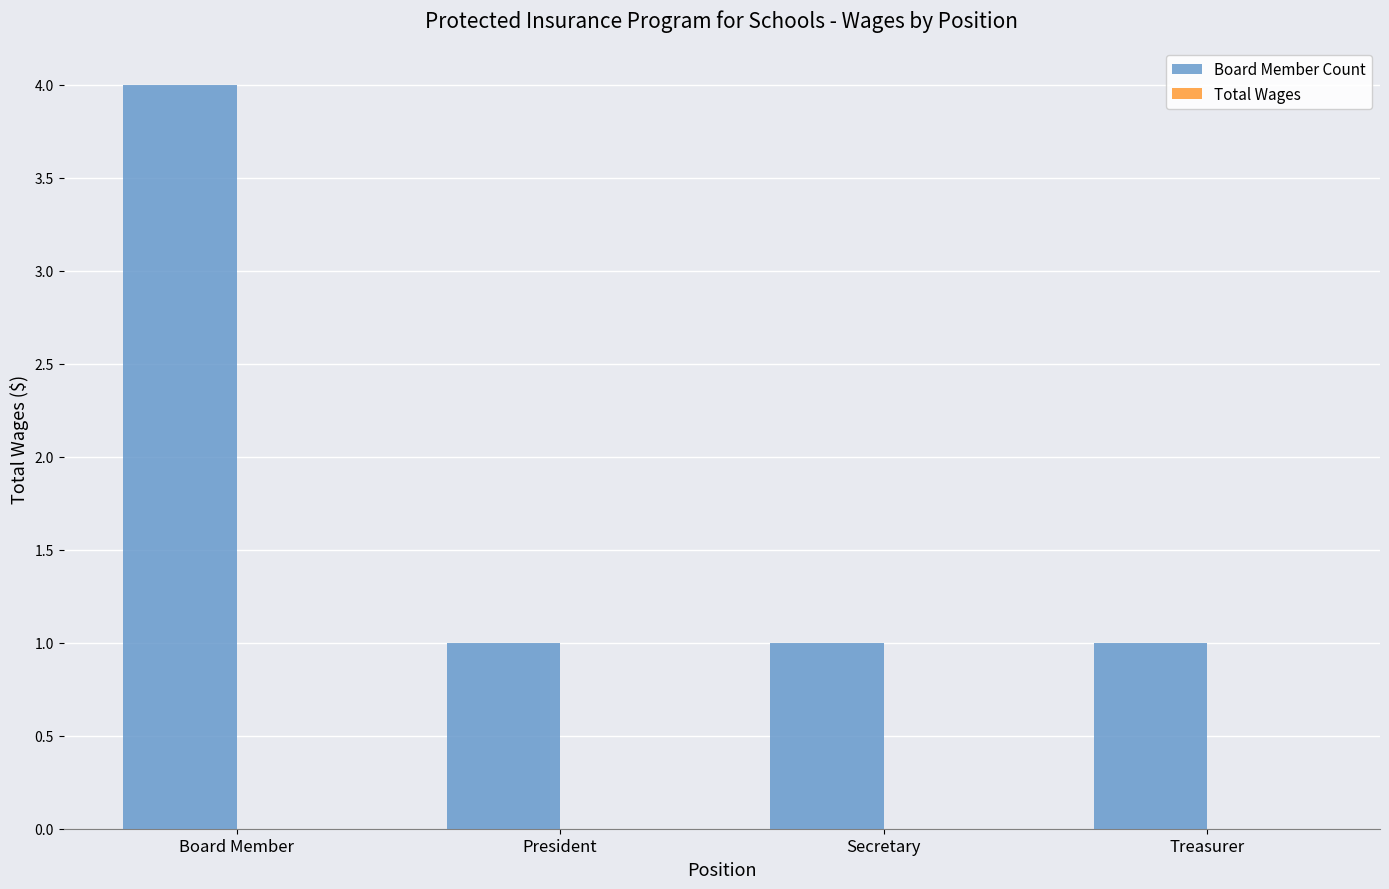

Does the chart contain any negative values?

No